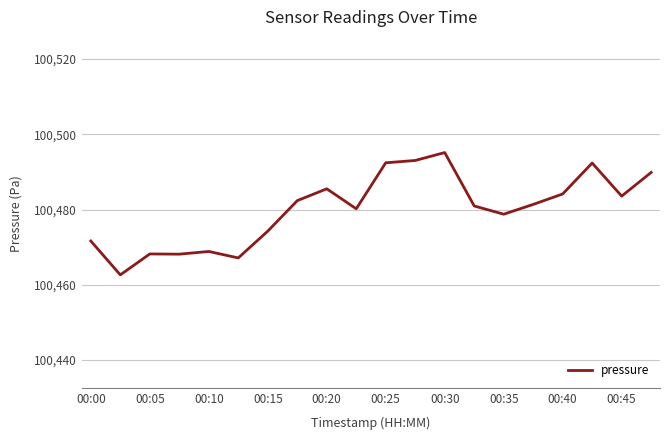

What is the maximum value shown in the chart?

100495.2